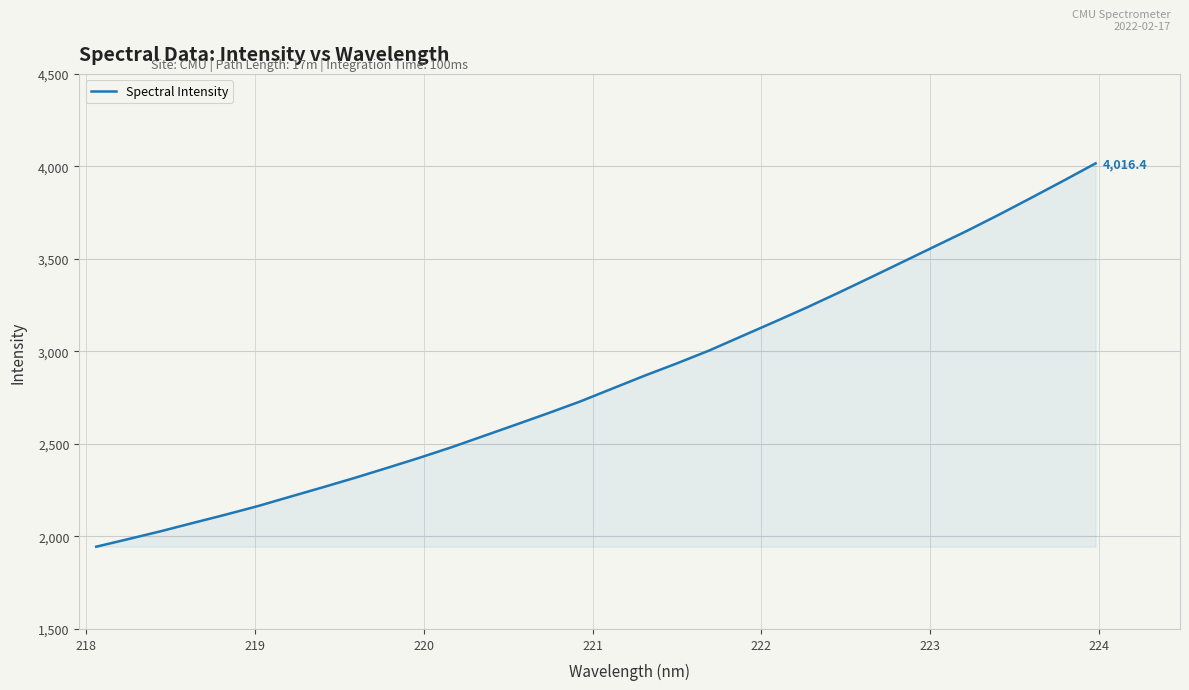

What is the maximum value shown in the chart?

4016.4